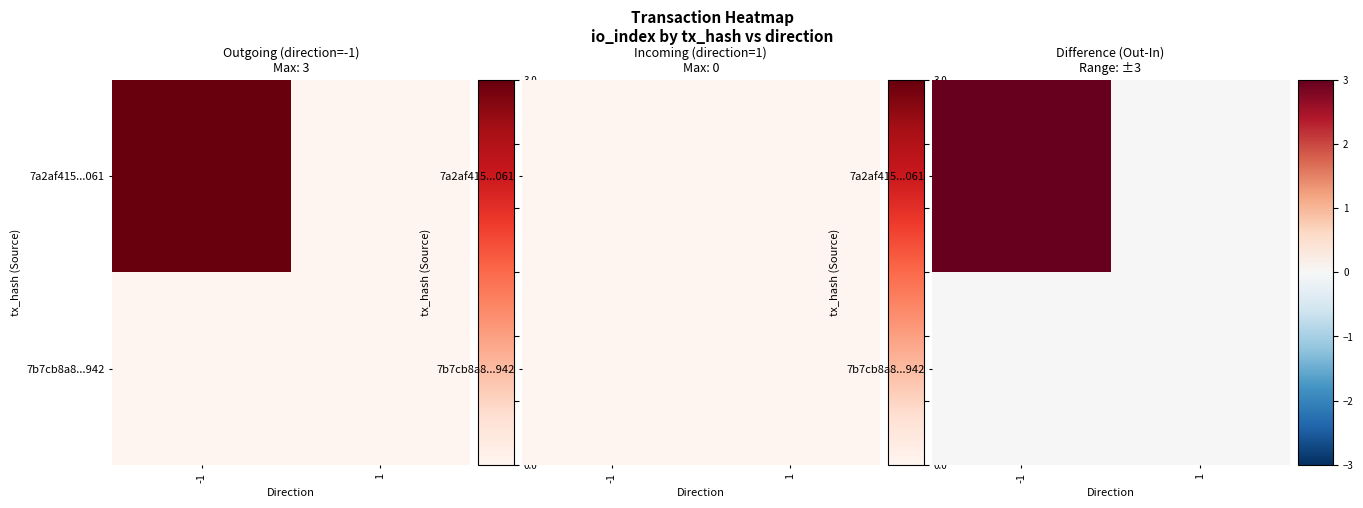

Rank the series by their maximum value, from highest to lowest.

7a2af415...061, 7b7cb8a8...942